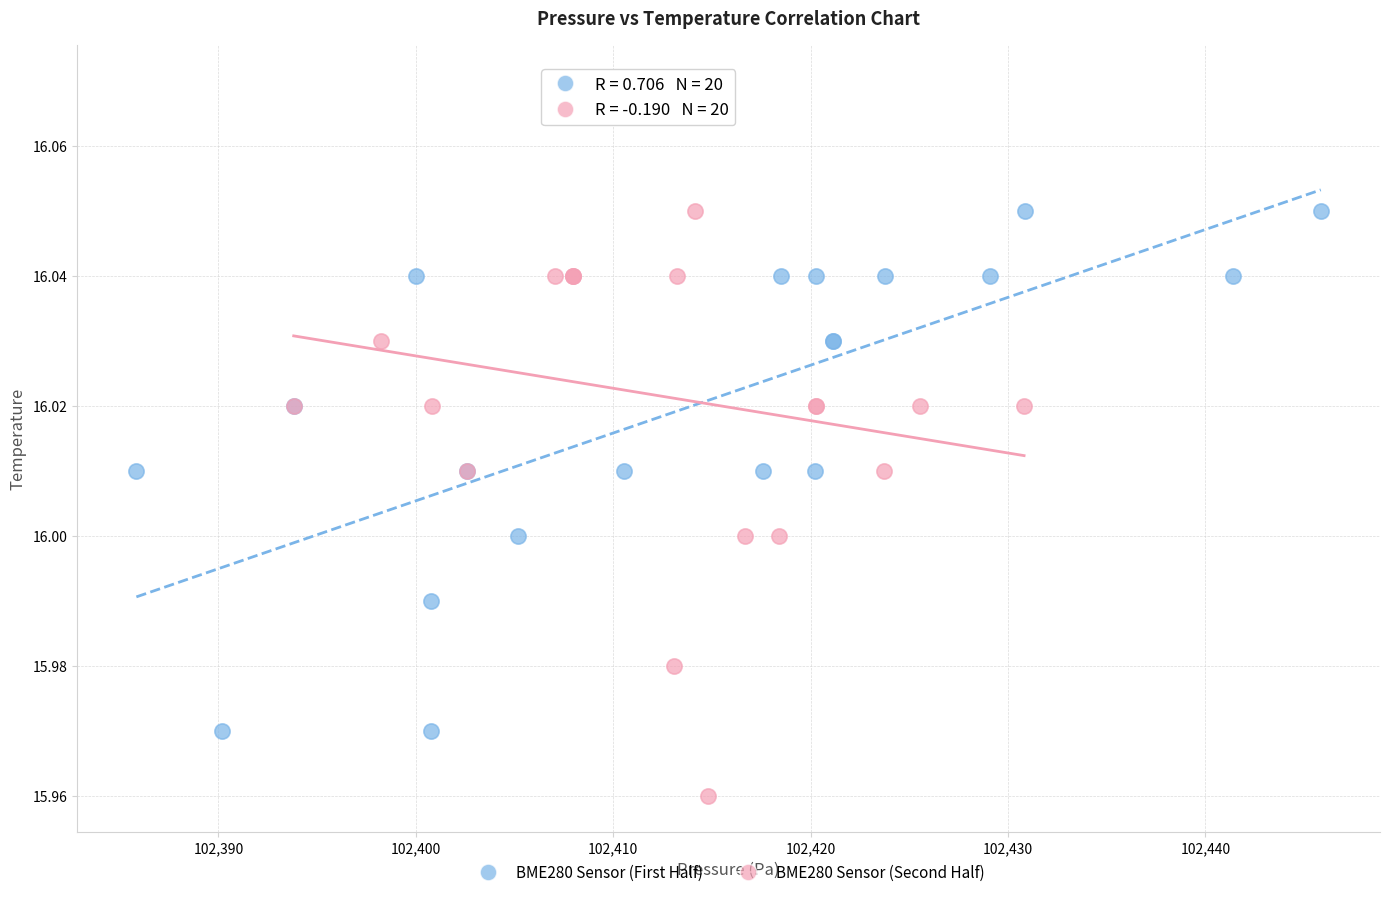

Which series reaches the minimum Y coordinate?

BME280 Sensor (Second Half)